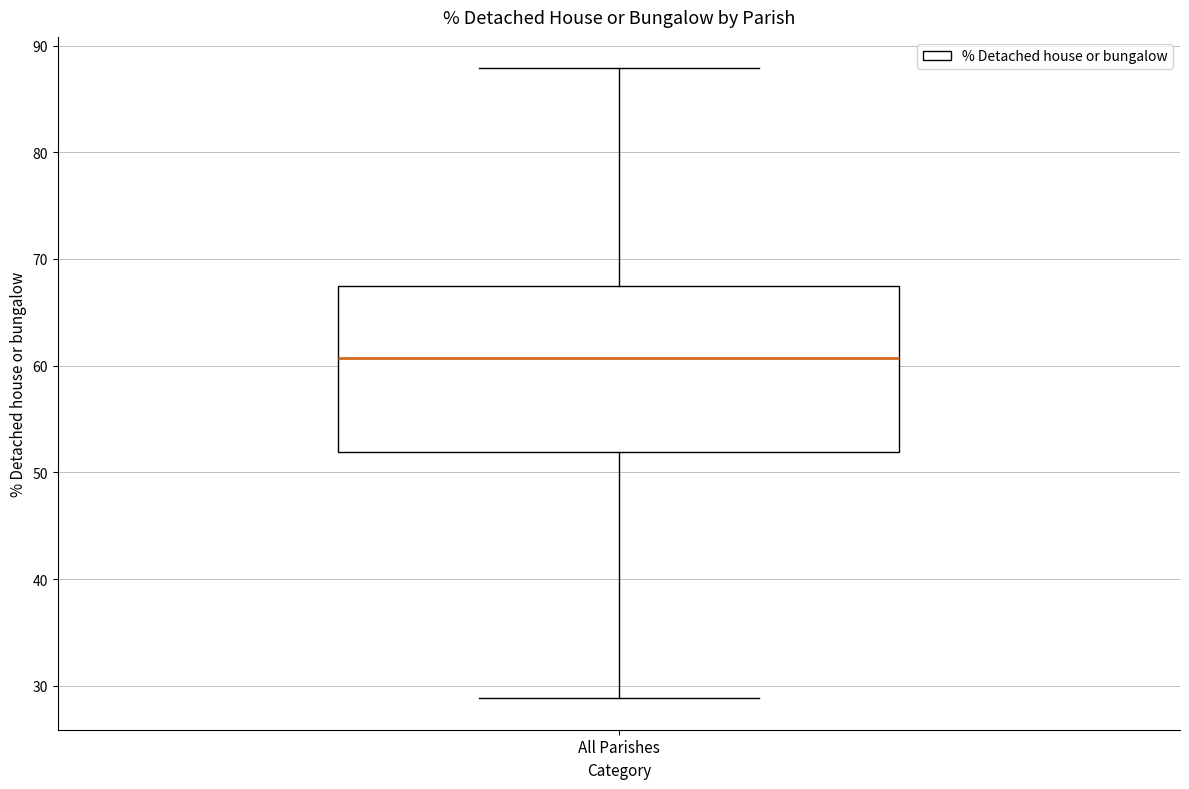

Transcribe this box plot: give where the median line is, the range the box spans, and where the two whiskers end, as read against the y-axis. The values are not printed on the chart, so give them approximately, as read against the axis.

median 61, box 52 to 67, whiskers 29 to 88